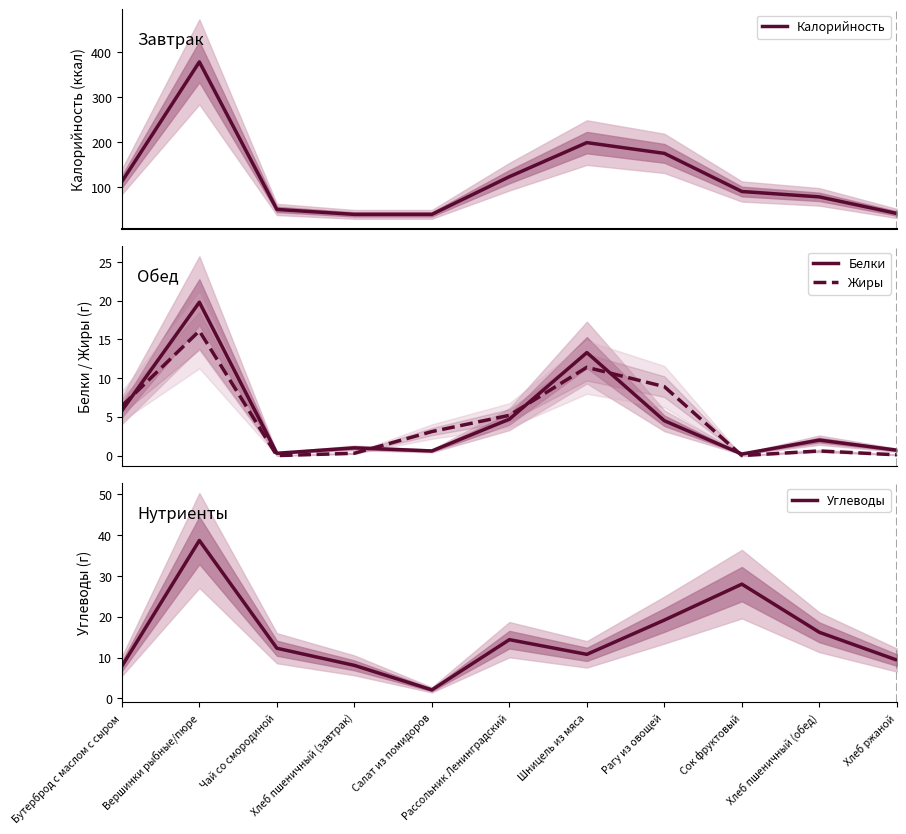

What is the lowest value of the Калорийность series?

39